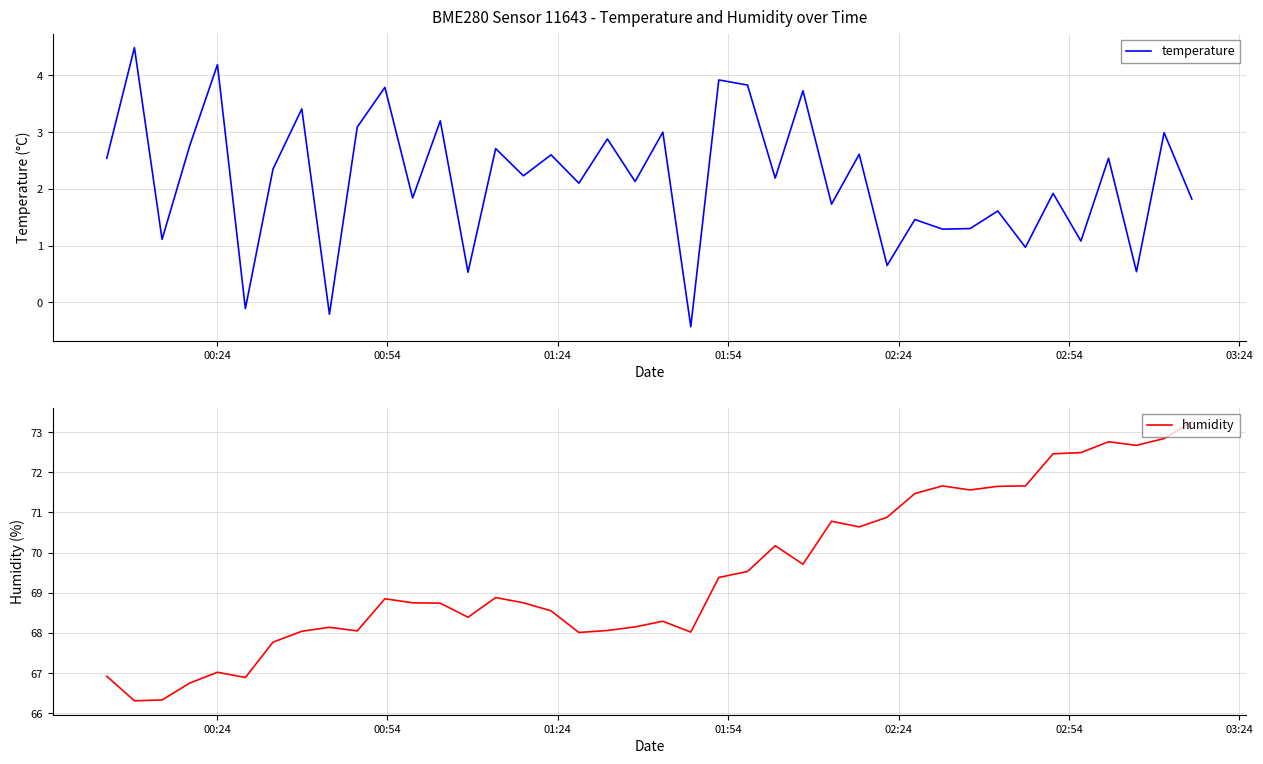

Does the chart display data point markers on the line(s)?

No